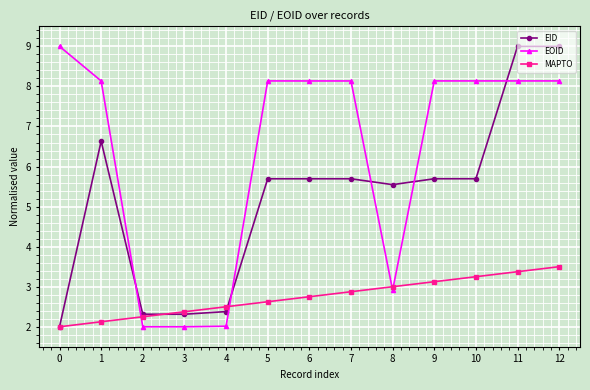

What is the sum of the EOID values at 12 and 6?

16.3